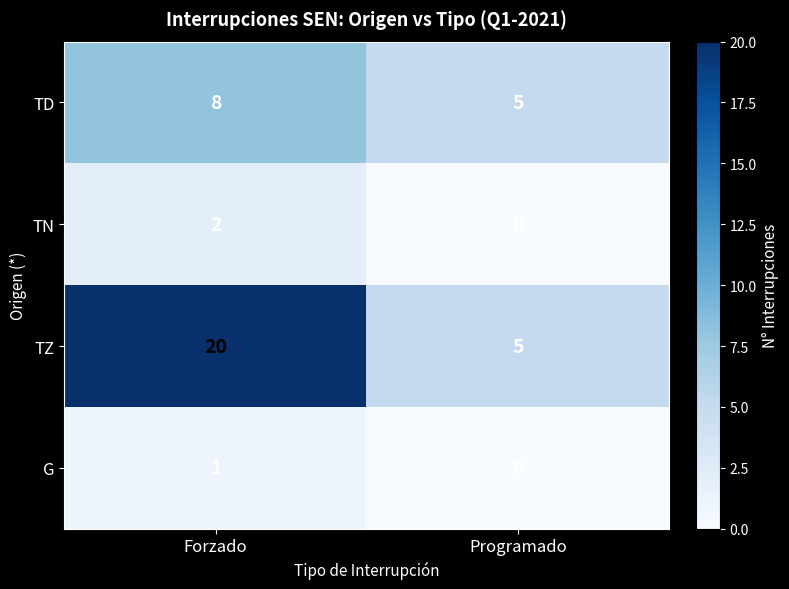

At which category is the sum across all series the highest?

Forzado